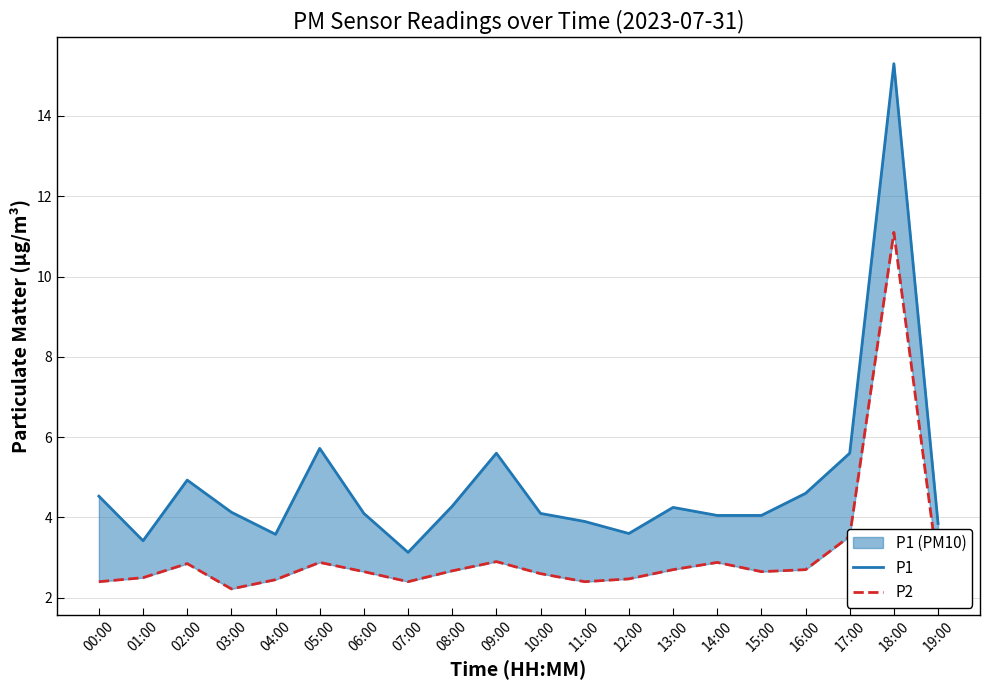

Reading left to right, extract all data points from this chart.

P1: 4.5	3.4	4.9	4.1	3.6	5.7	4.1	3.1	4.3	5.6	4.1	3.9	3.6	4.2	4.0	4.0	4.6	5.6	15.3	3.9
P2: 2.4	2.5	2.9	2.2	2.5	2.9	2.6	2.4	2.7	2.9	2.6	2.4	2.5	2.7	2.9	2.6	2.7	3.5	11.1	2.7